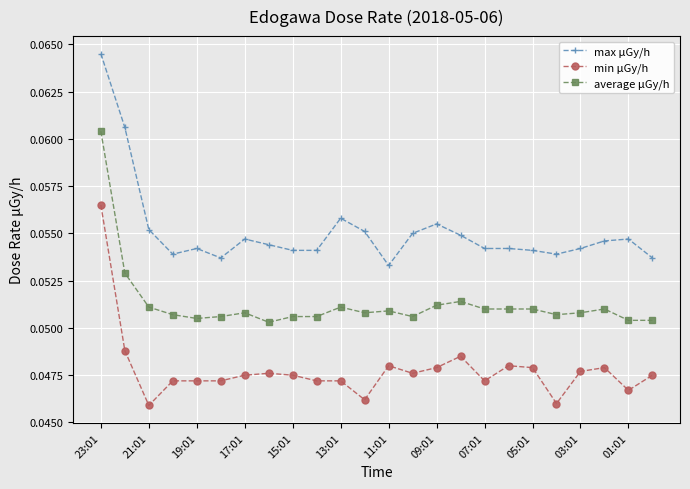

True or false: average μGy/h and max μGy/h cross at least once.

False